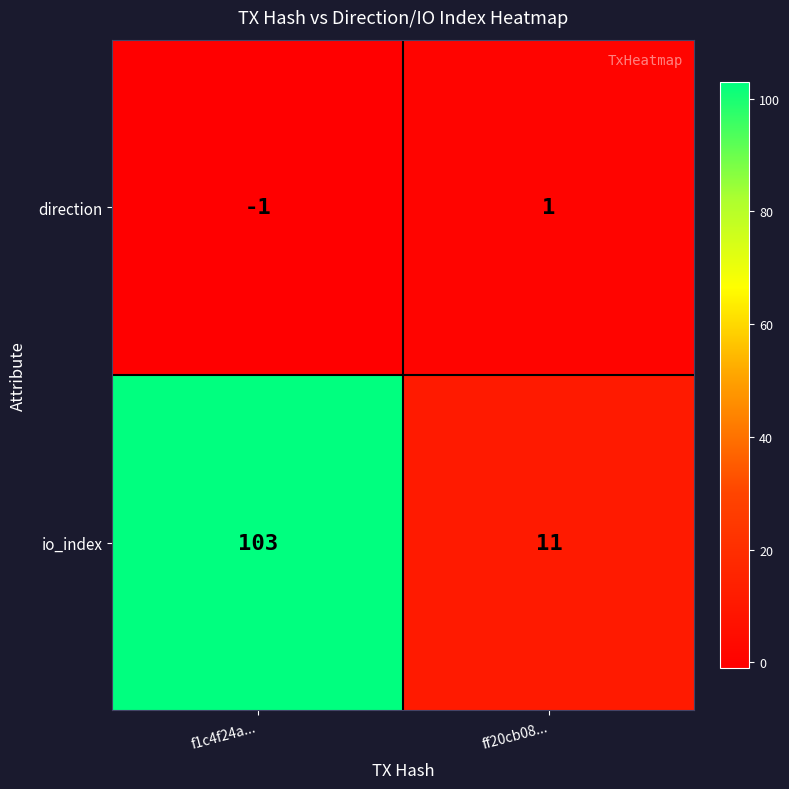

Reading right to left, list all the values displayed in this chart.

direction: 1	-1
io_index: 11	103